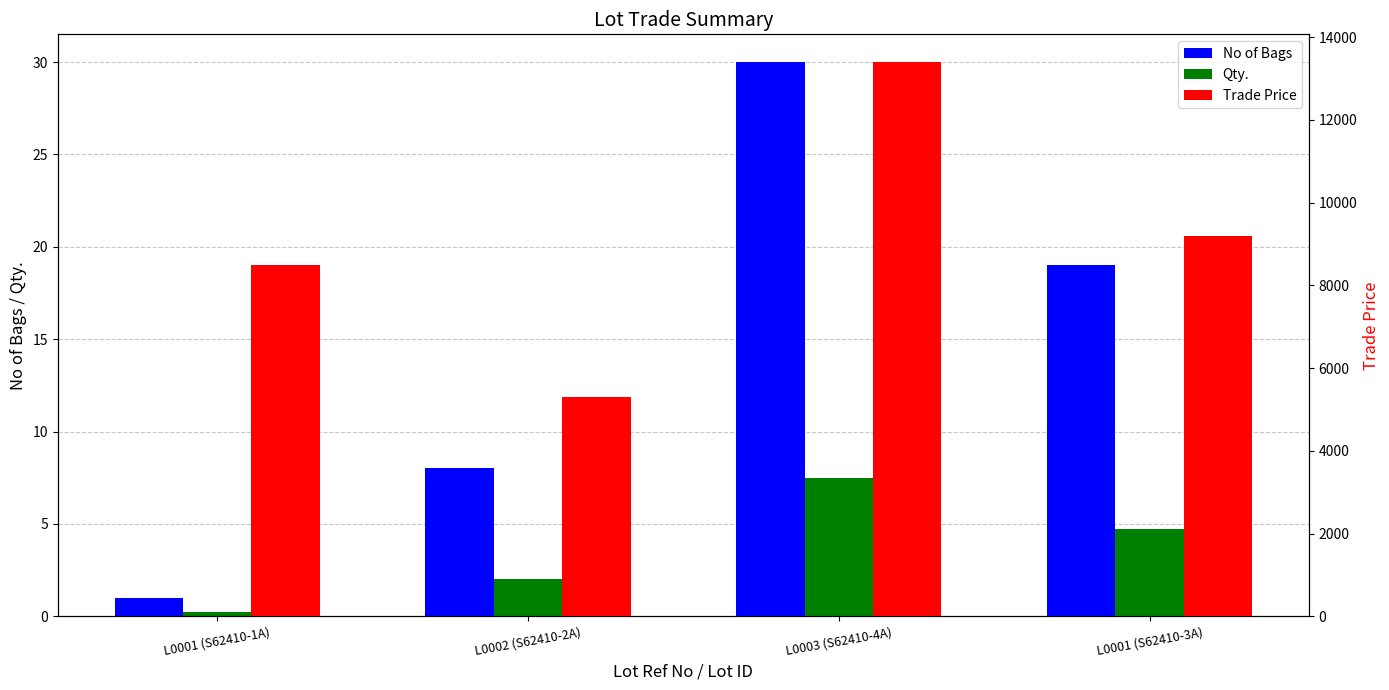

How many data points in No of Bags are less than 19?

2